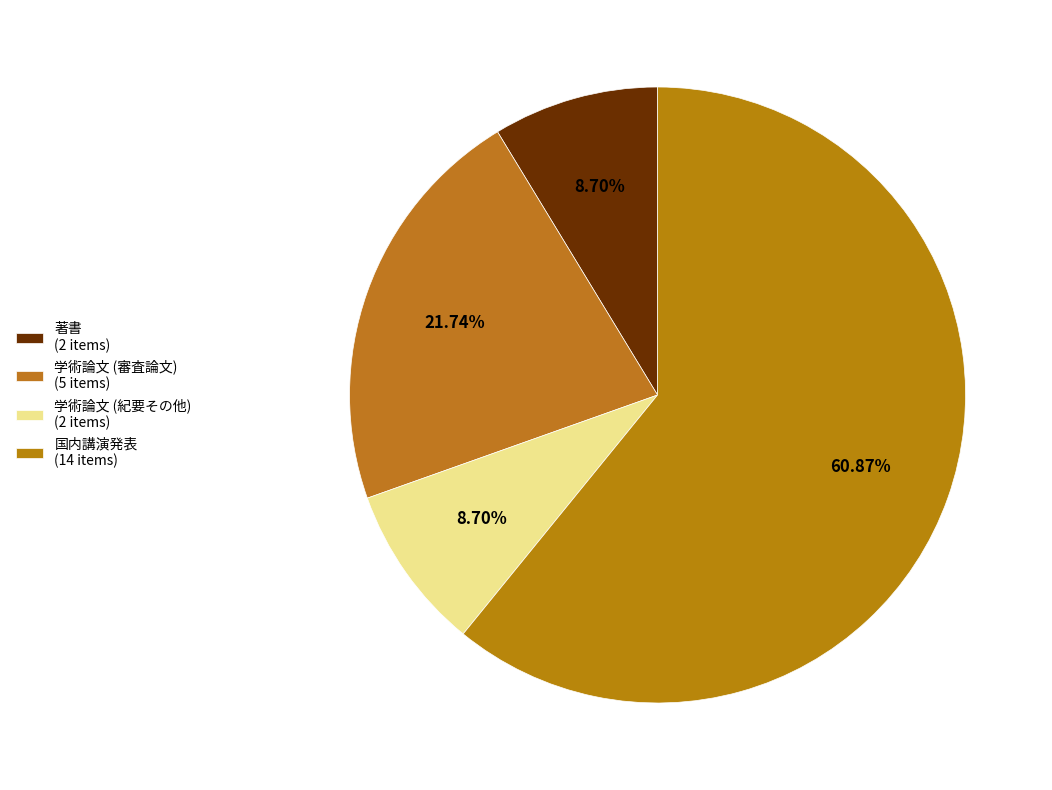

To the nearest percent, what is the average slice percentage?

25%